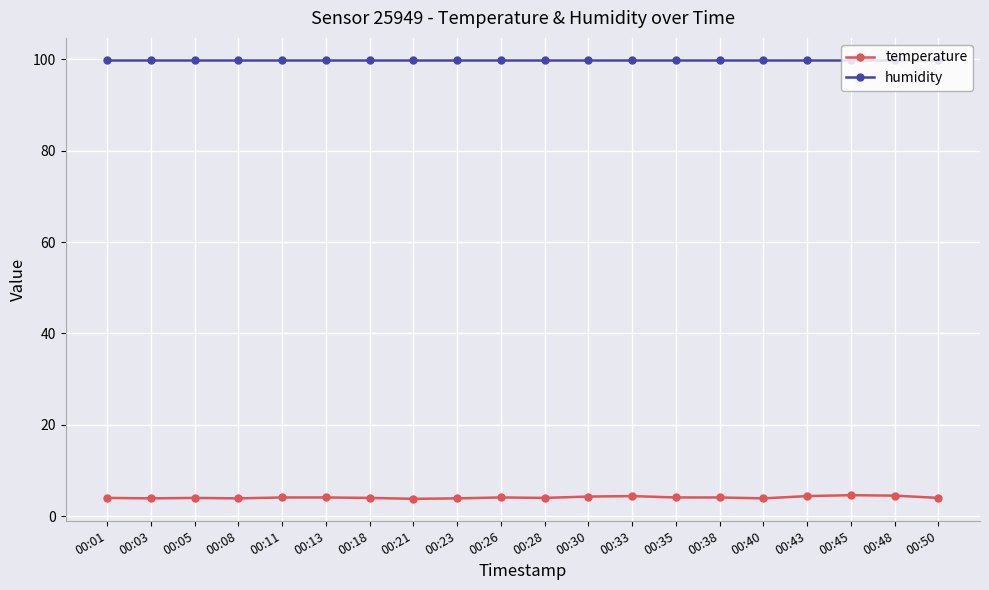

What is the value of the humidity point at the 19th from the left?

99.9